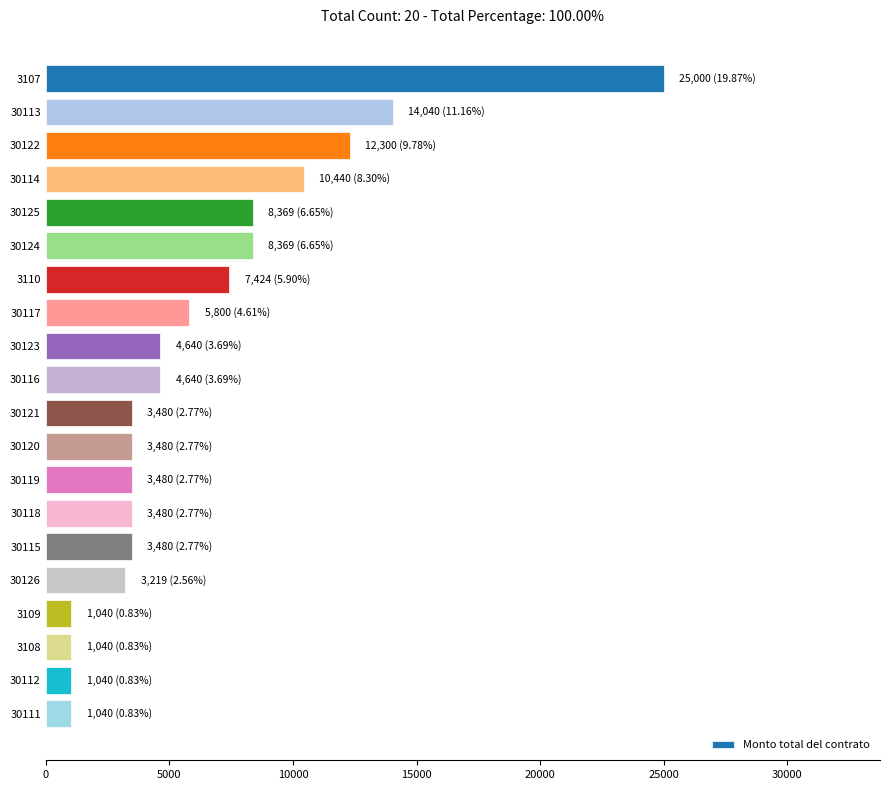

What is the label of the 3rd bar from the bottom?

3108